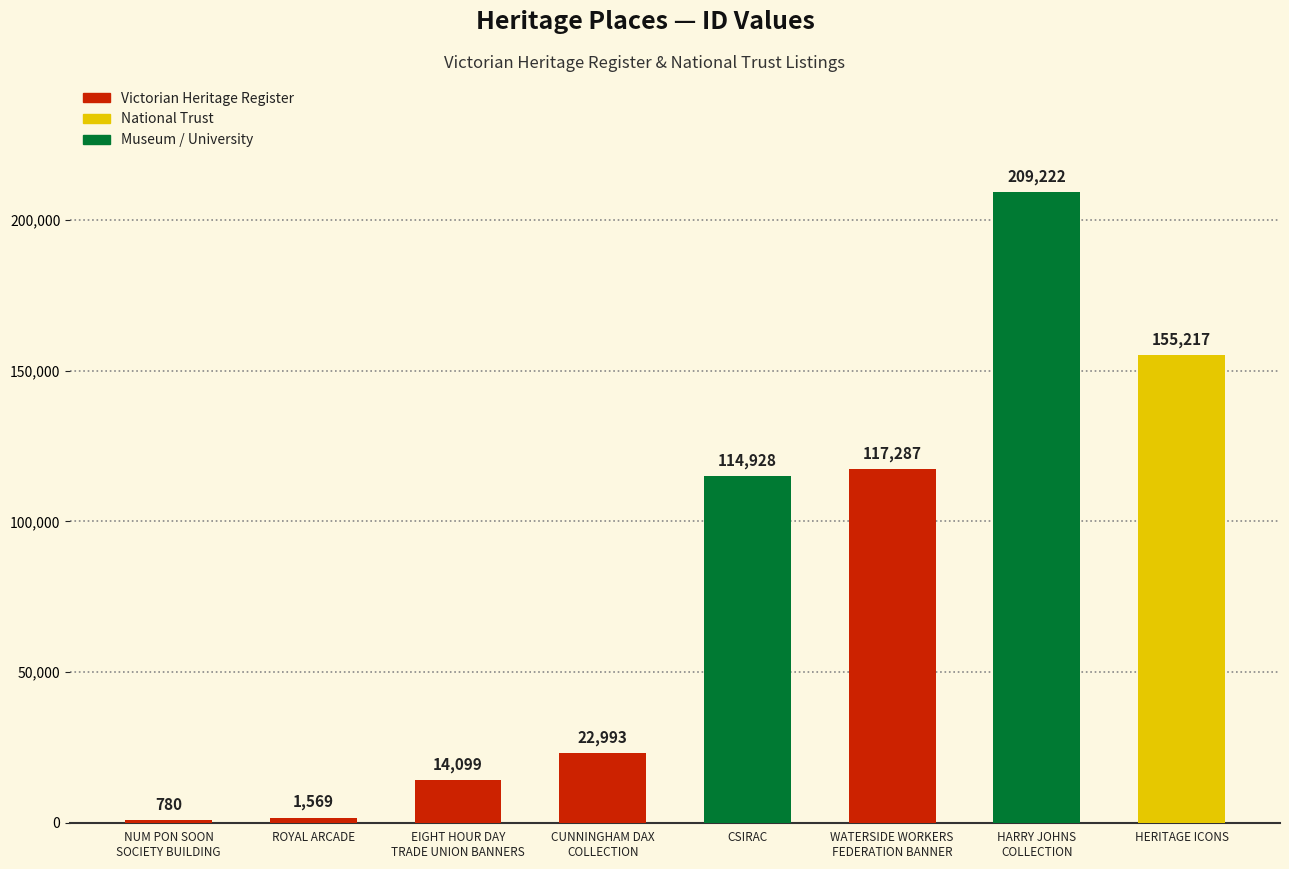

What is the sum of all values?

636095